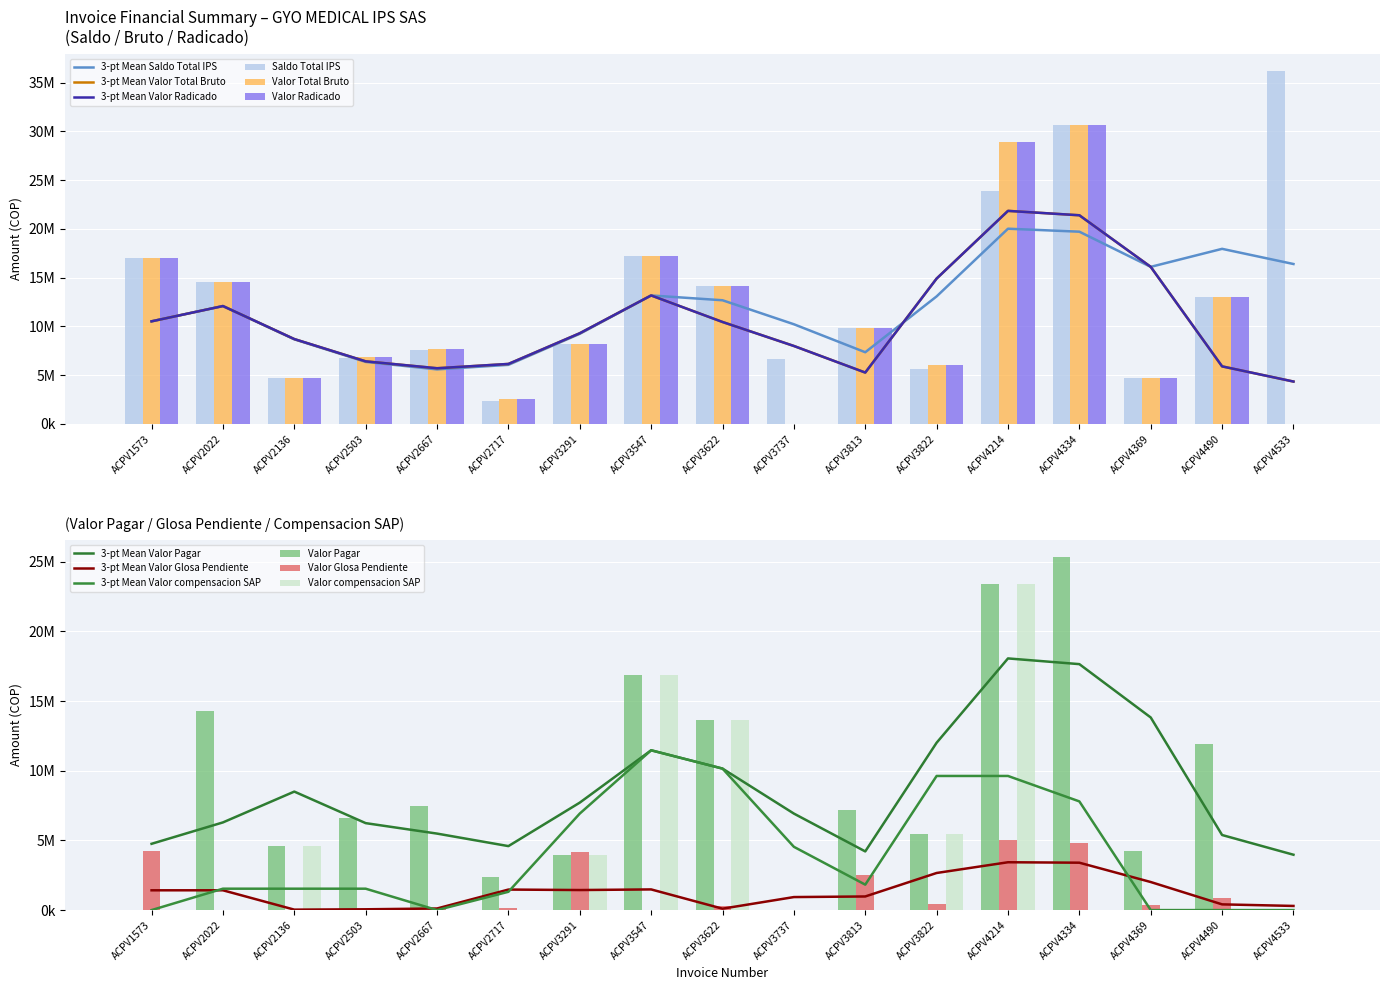

Which series has the largest range (max minus min)?

Saldo Total IPS